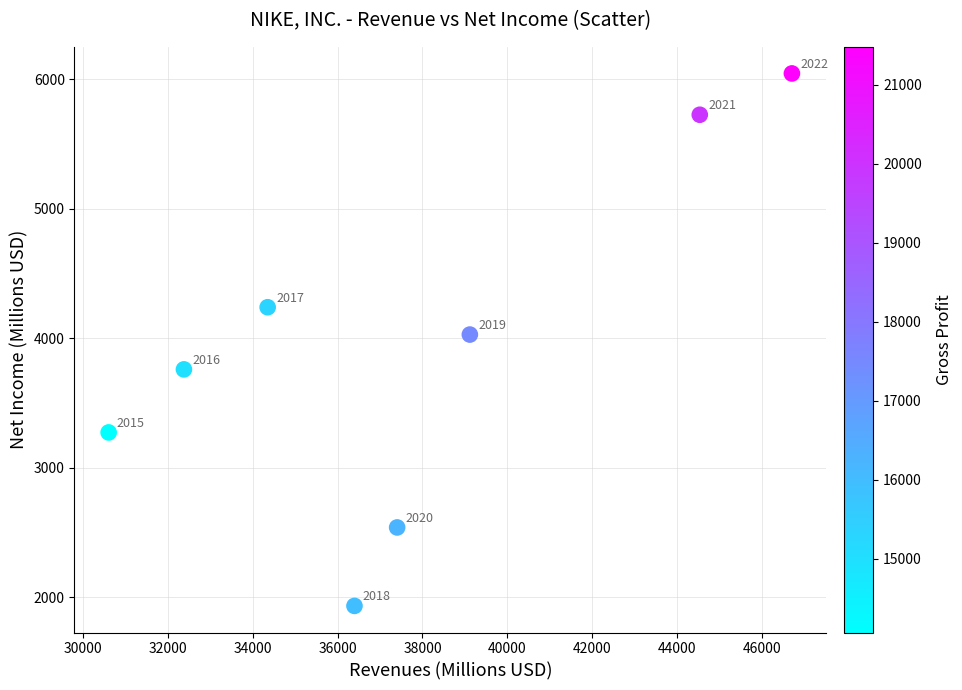

What Y value in the scatter plot is closest to 3989?

4029